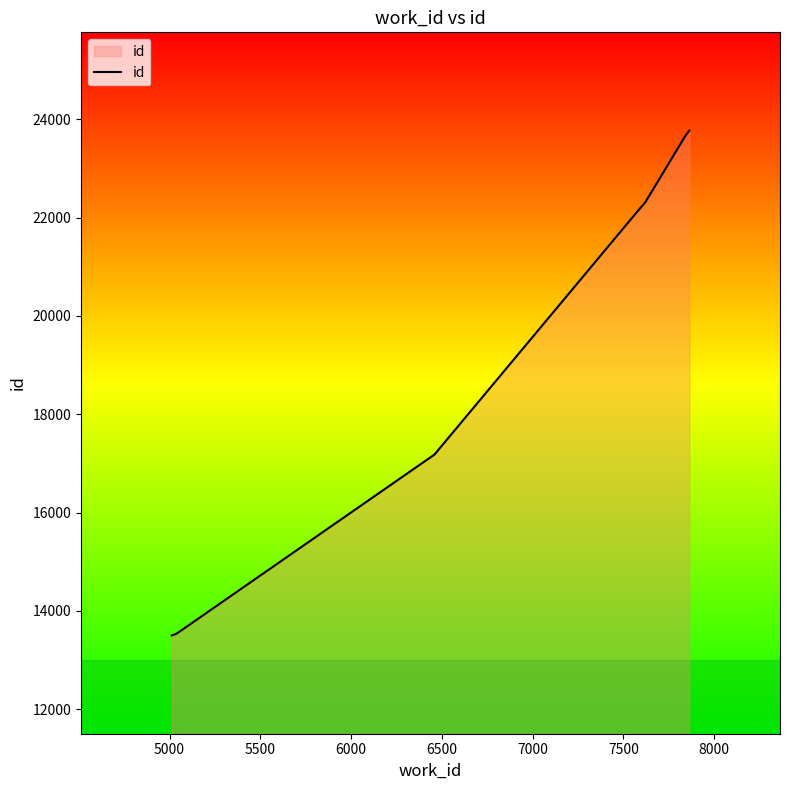

True or false: there are more than 2 points higher than both neighbors.

False